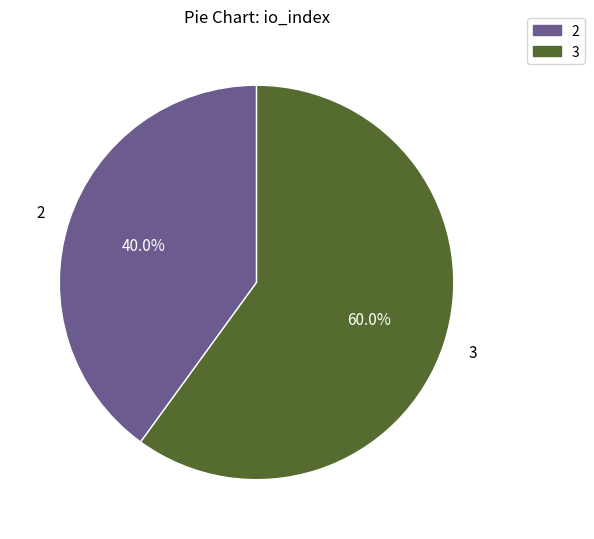

What is the majority slice?

3